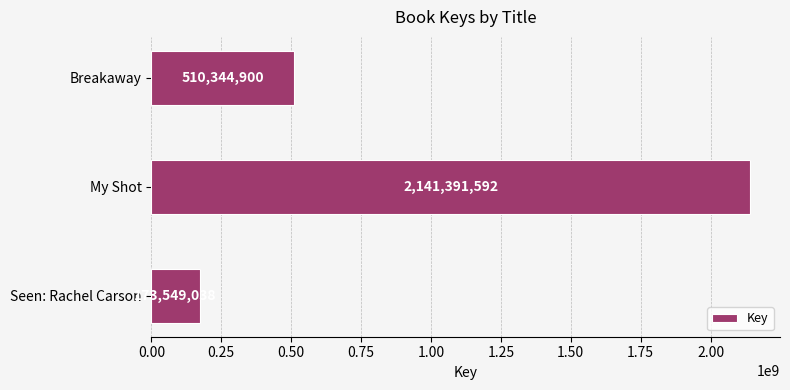

Are the bars grouped side by side (vs. stacked)?

No